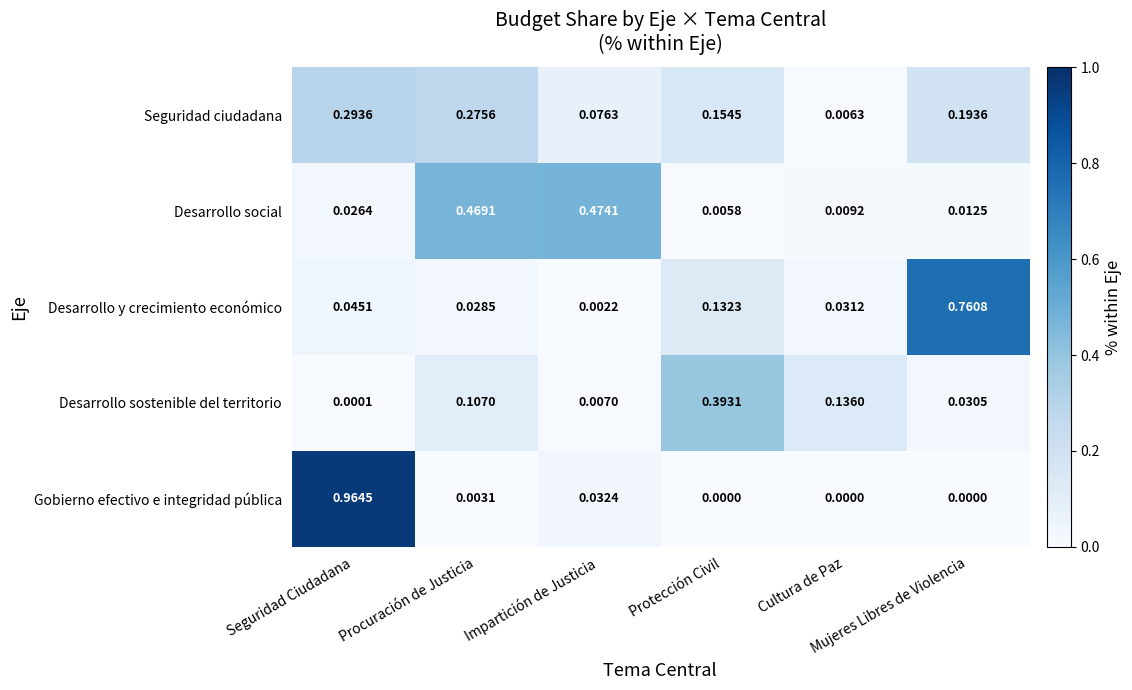

At how many categories does at least one series exceed 0?

6